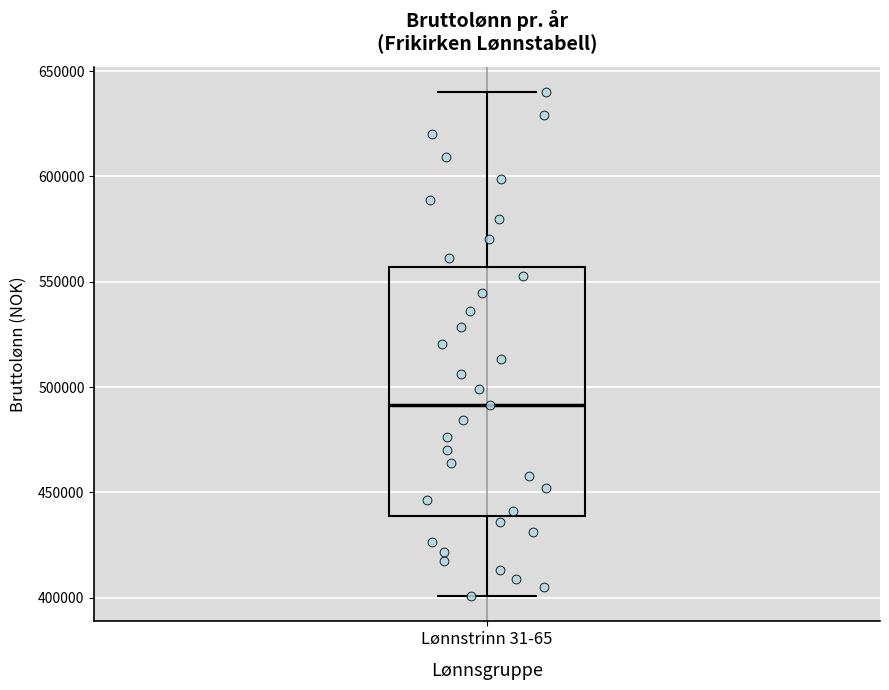

Where is the lower edge of the box for Lønnstrinn 31-65 on the y-axis? The values are not printed on the chart, so give them approximately, as read against the axis.

440000